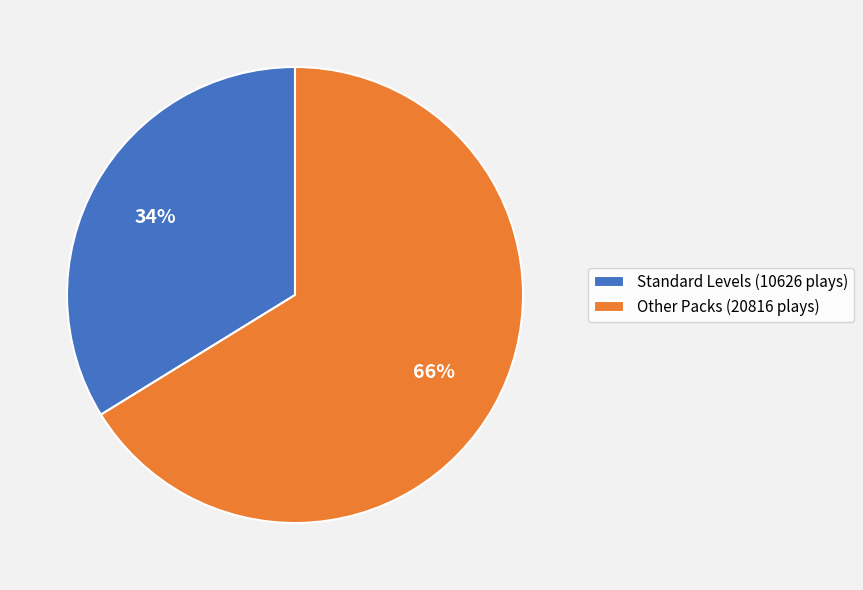

To the nearest percent, what is the average slice percentage?

50%